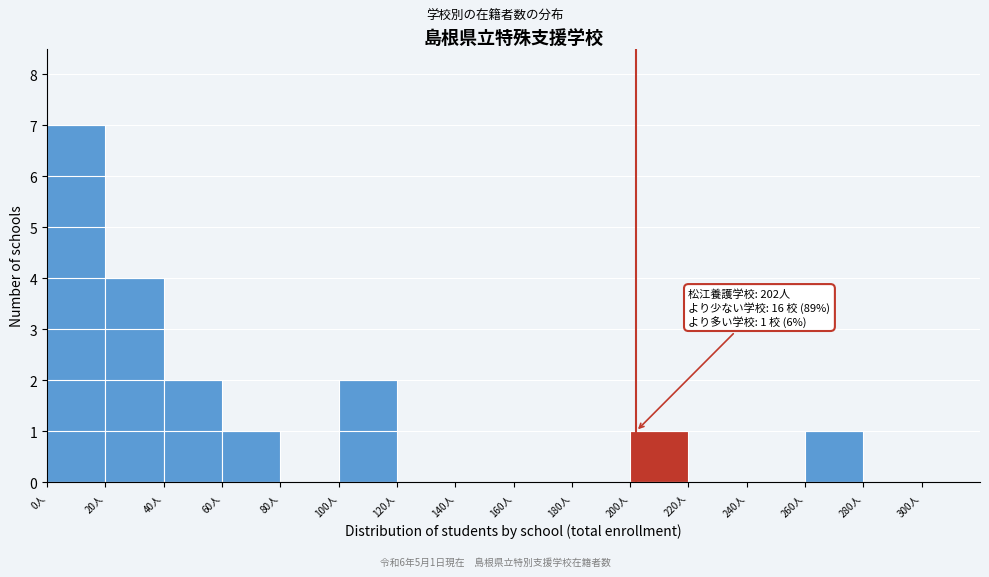

Which range on the x-axis has the tallest bar?

0 to 20